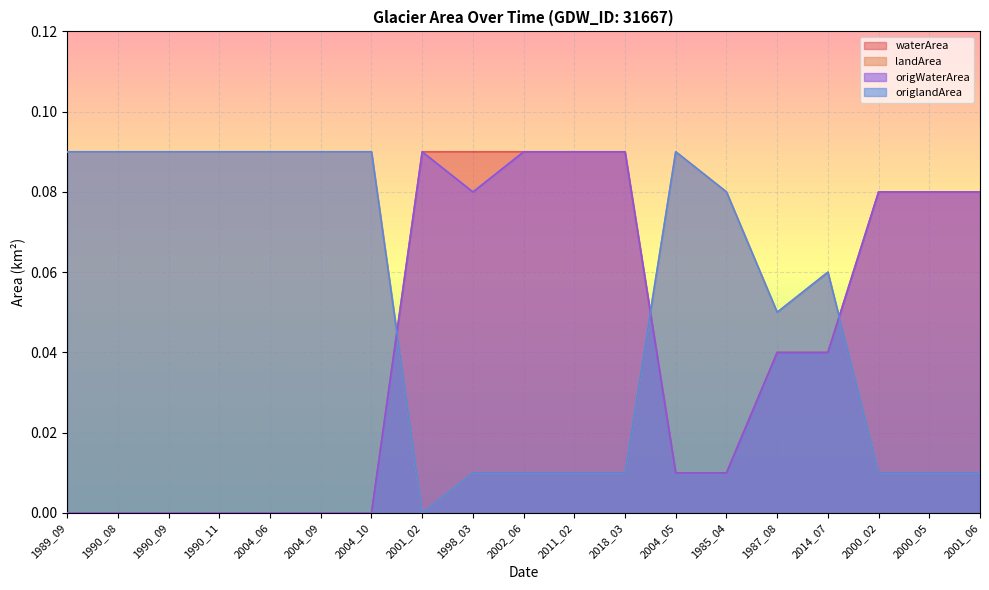

True or false: origlandArea and waterArea intersect in this chart.

True